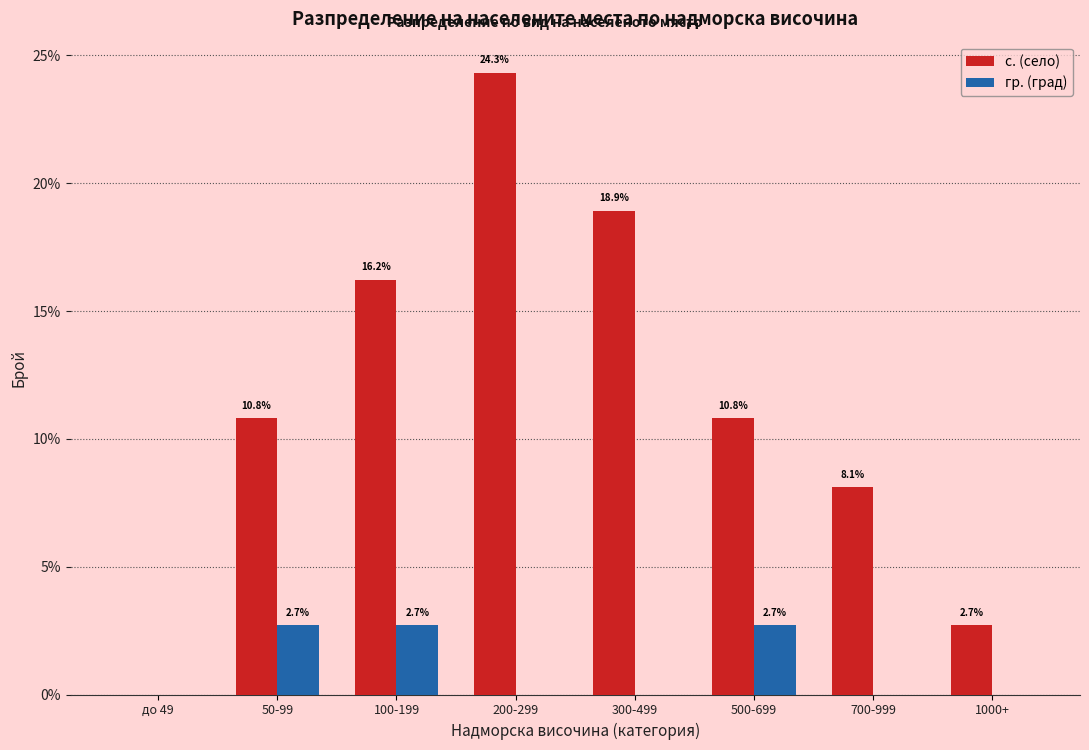

Reading left to right, extract all data points from this chart.

с. (село): до 49=0.0	50-99=10.8	100-199=16.2	200-299=24.3	300-499=18.9	500-699=10.8	700-999=8.1	1000+=2.7
гр. (град): до 49=0.0	50-99=2.7	100-199=2.7	200-299=0.0	300-499=0.0	500-699=2.7	700-999=0.0	1000+=0.0